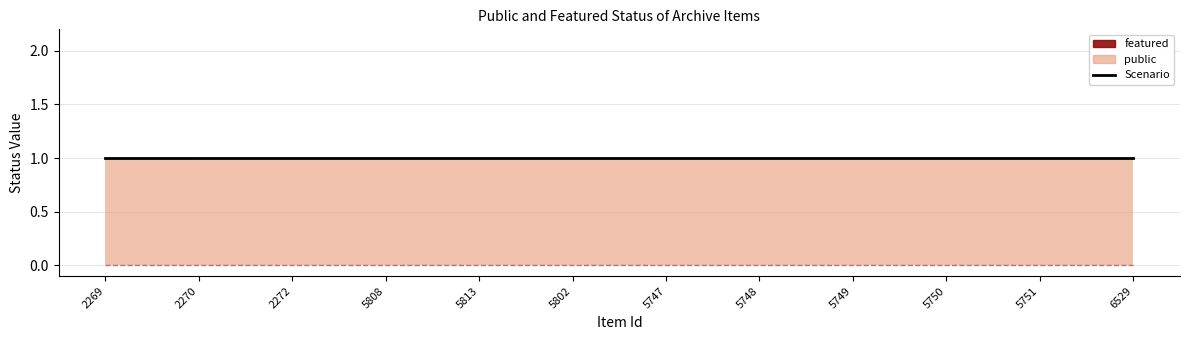

True or false: featured has a value of 0 at 5748.

True